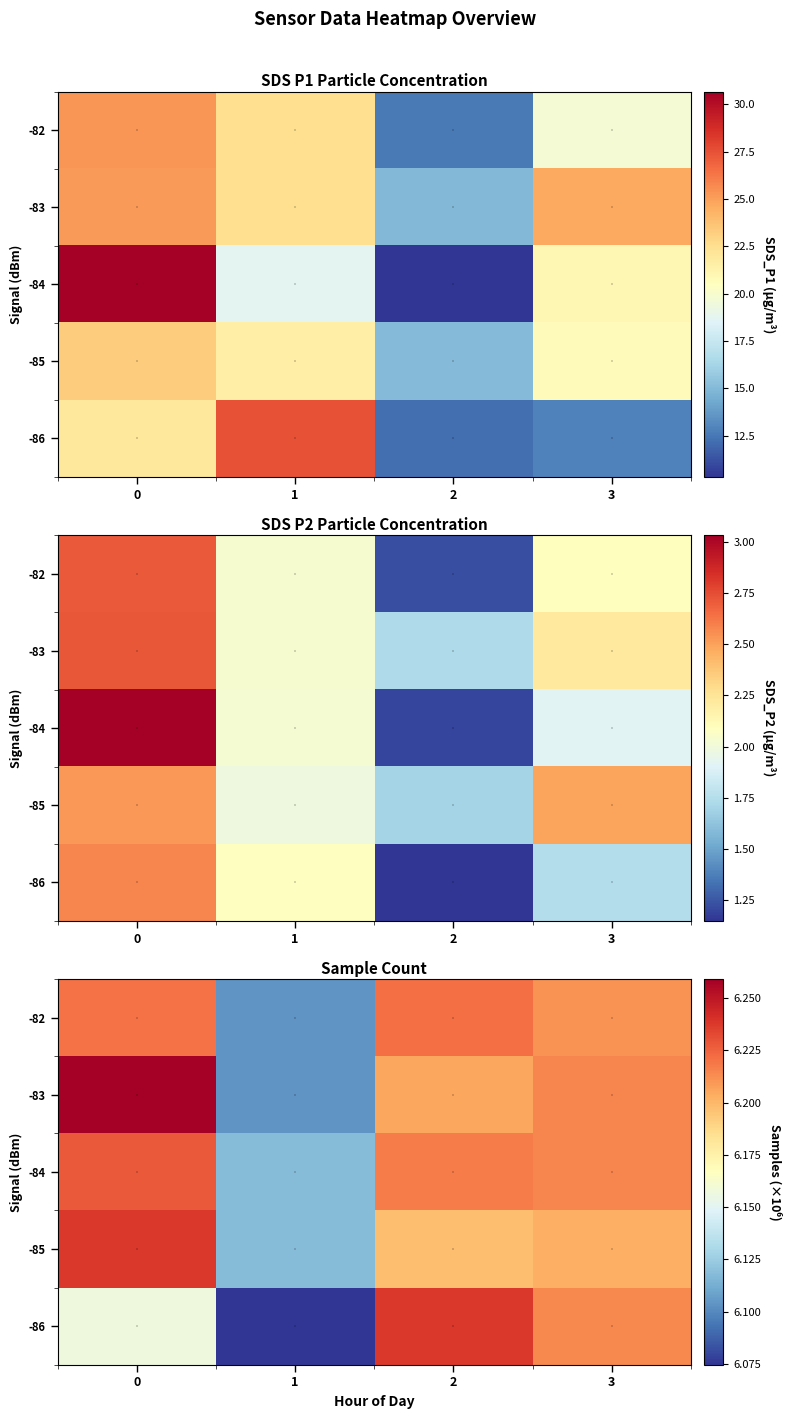

Which label corresponds to the smallest value in the chart?

1